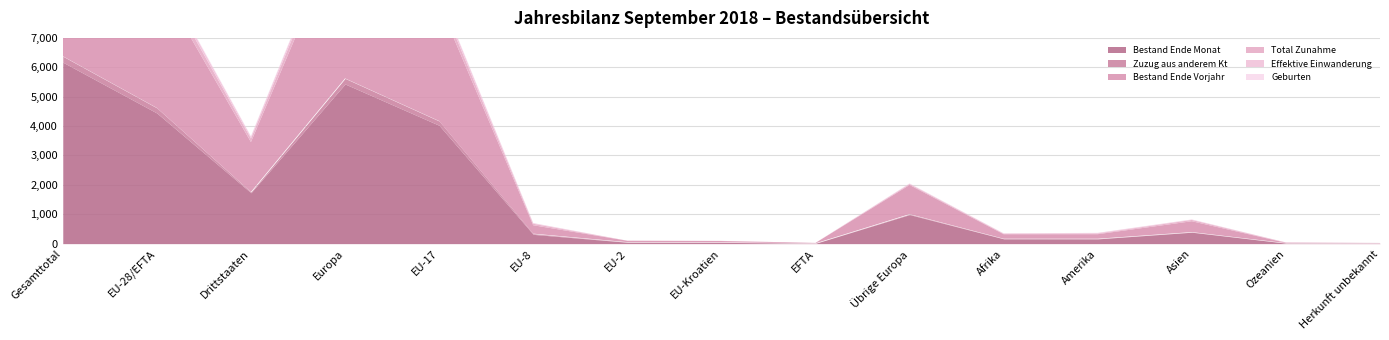

What is the label of the 15th point from the right?

Gesamttotal